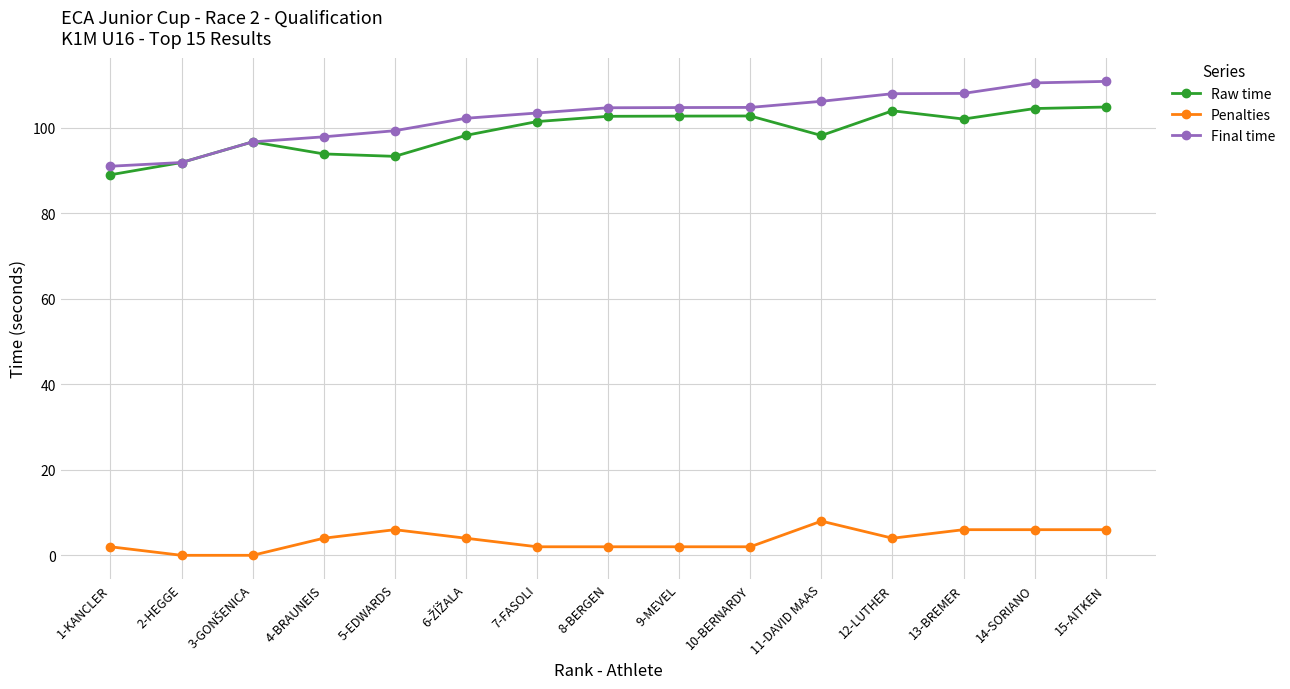

How many values in the Penalties series are below 4?

7